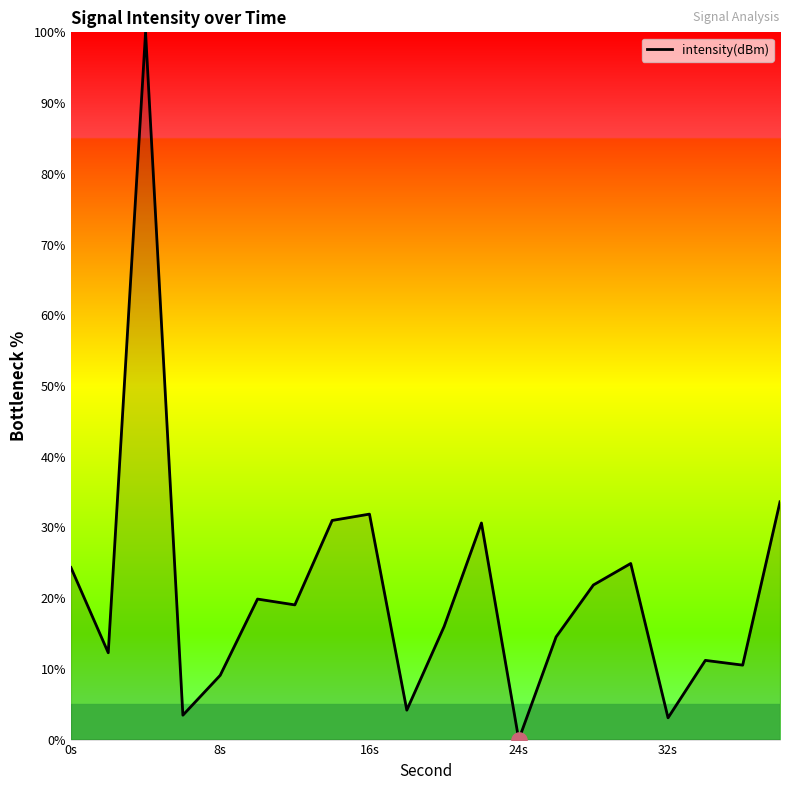

How many lines are shown in the chart?

1